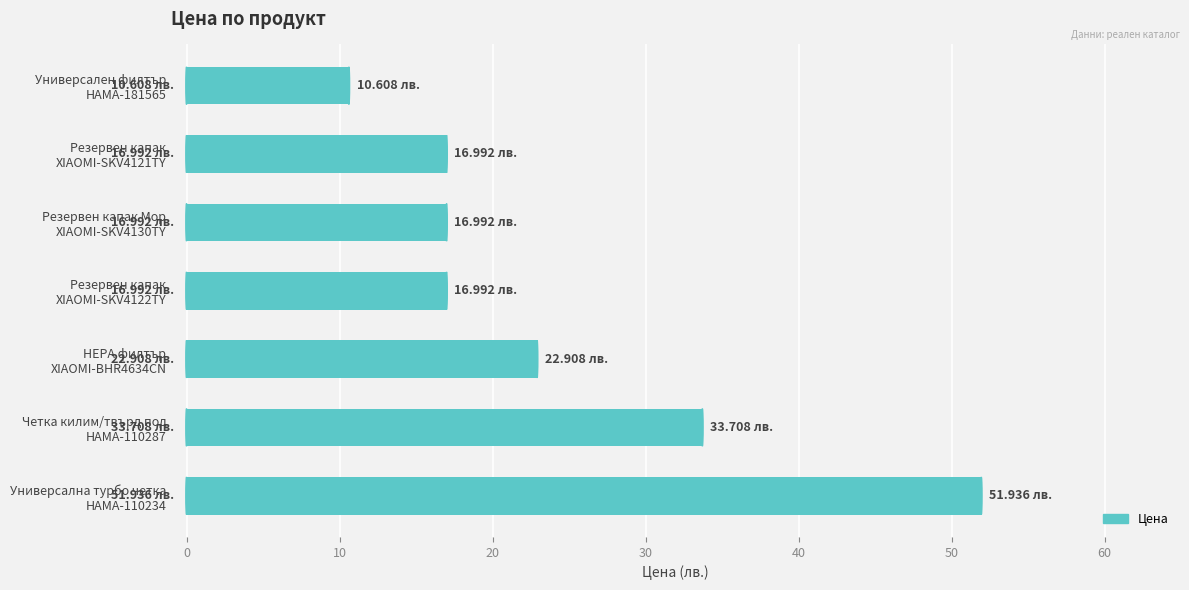

Does the chart contain stacked bars?

No